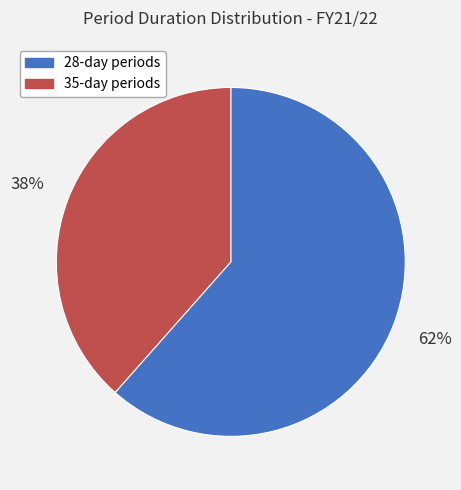

To the nearest percent, what is the average slice percentage?

50%